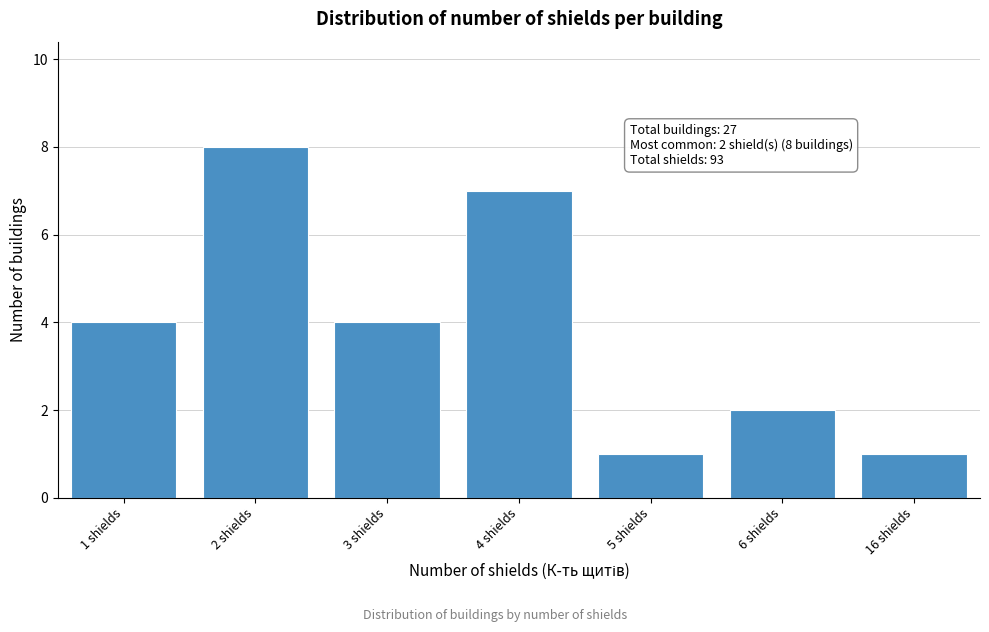

Reading left to right, what are all the values shown in this chart?

1 shields=4	2 shields=8	3 shields=4	4 shields=7	5 shields=1	6 shields=2	16 shields=1